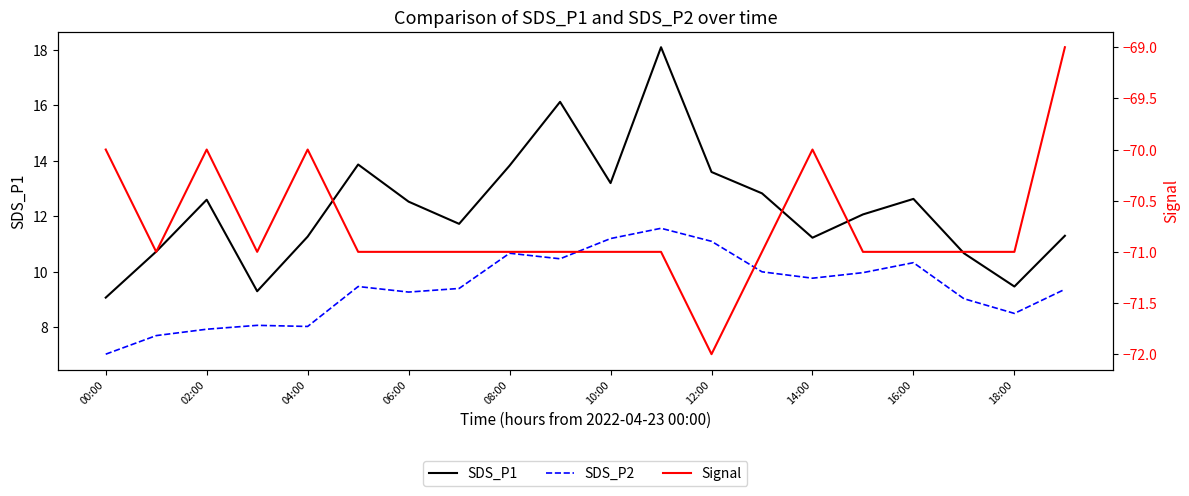

At which category is the sum across all series the highest?

11